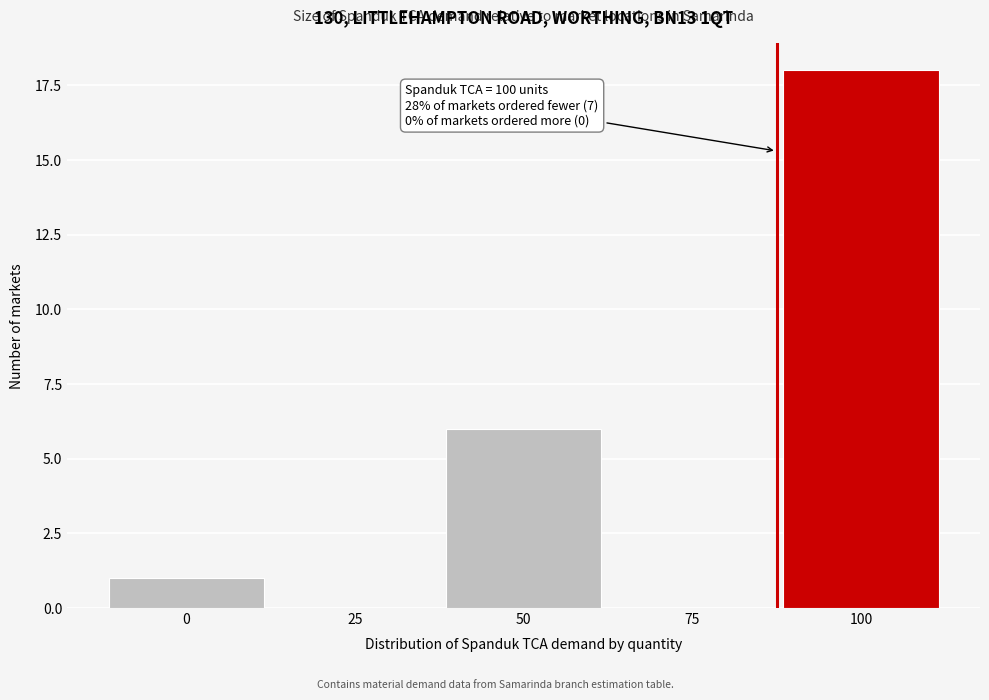

Reading right to left, extract all data points from this chart.

100=18	75=0	50=6	25=0	0=1